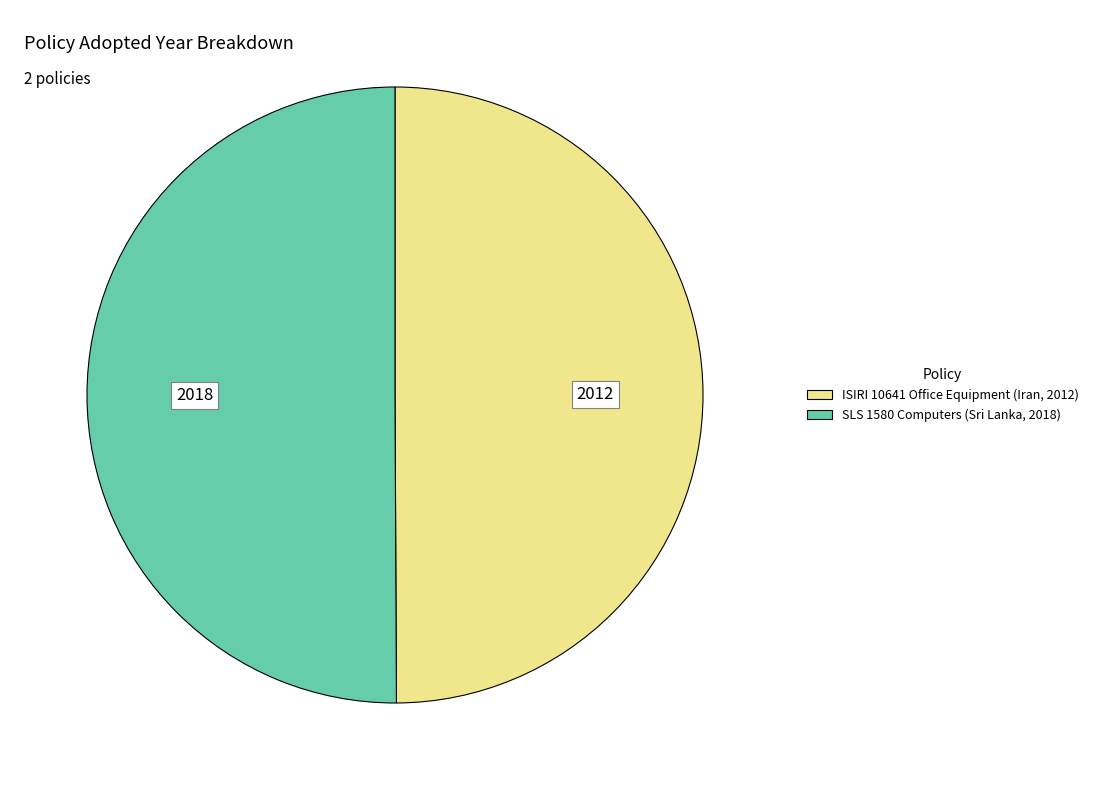

Approximately how many times larger is the value at ISIRI 10641 Office Equipment (Iran, 2012) compared to SLS 1580 Computers (Sri Lanka, 2018)?

1.0